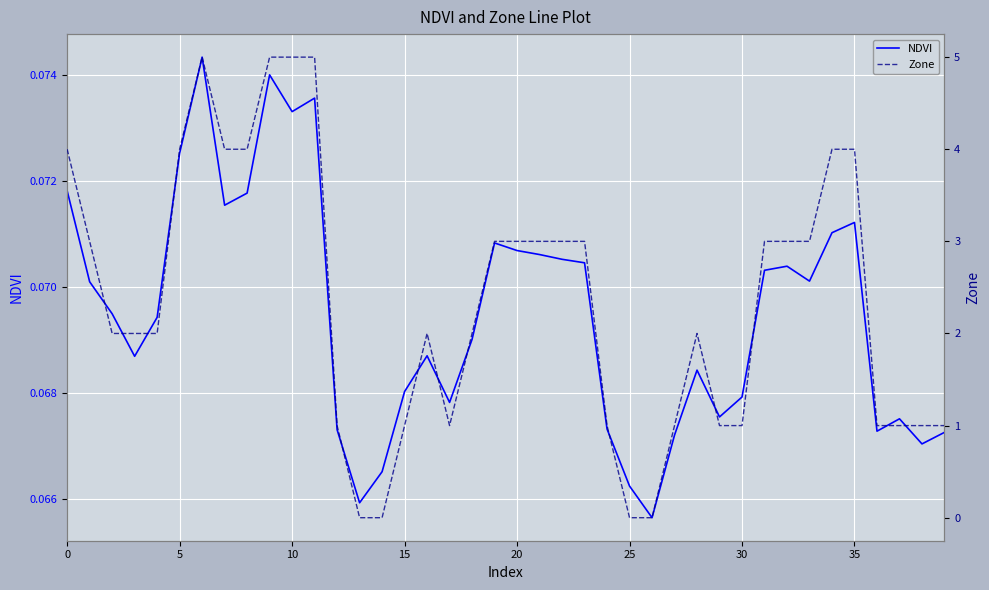

Rank the series by their maximum value, from lowest to highest.

NDVI, Zone